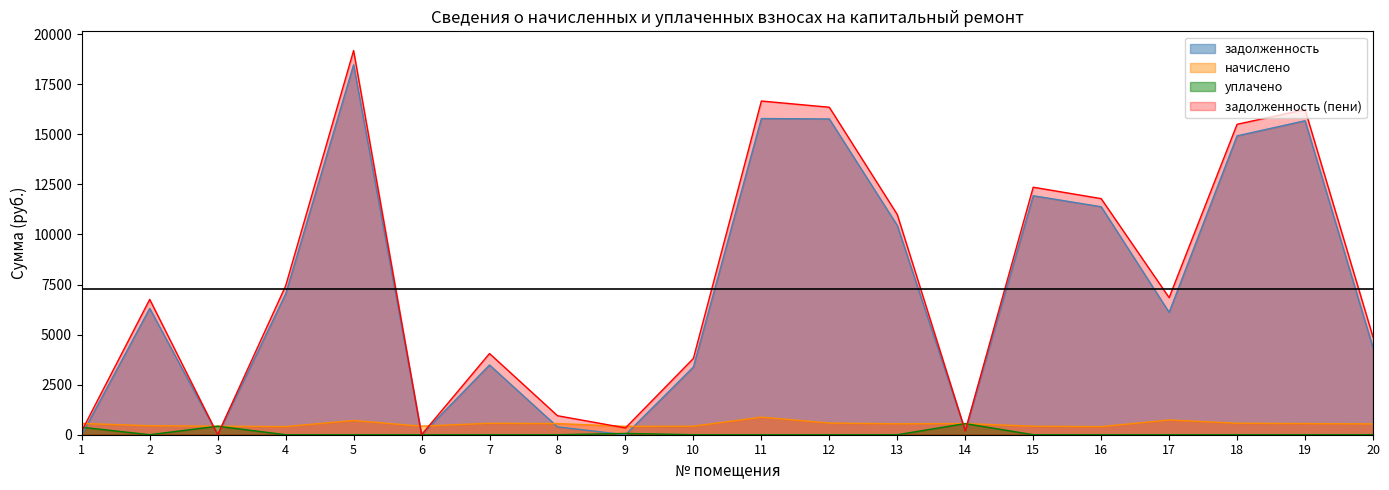

Does the chart display data point markers on the line(s)?

No